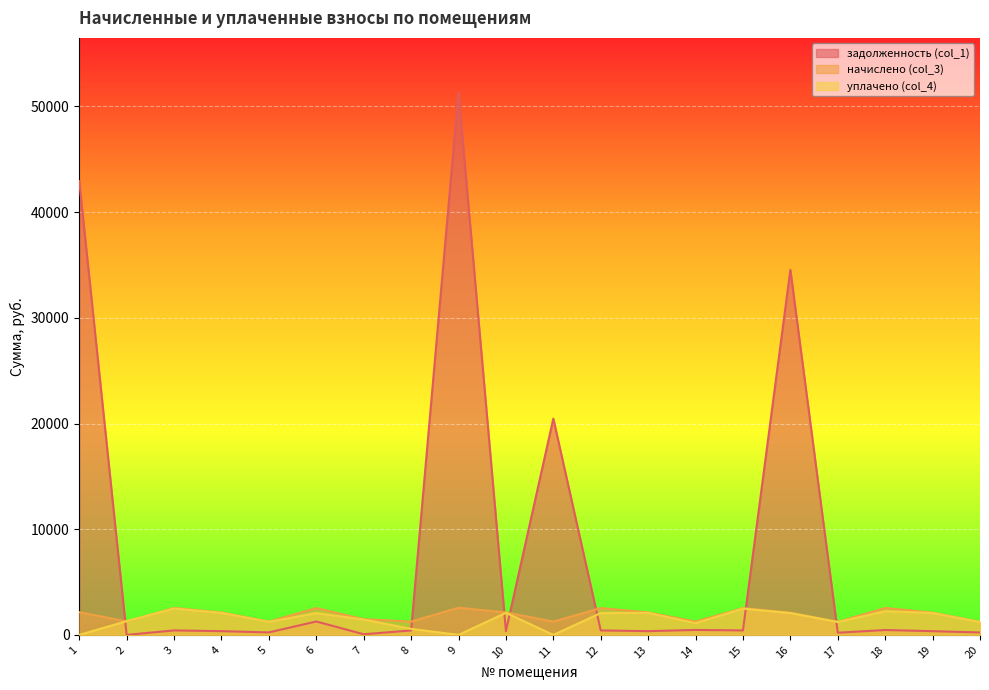

How many times do задолженность (col_1) and уплачено (col_4) cross each other?

7